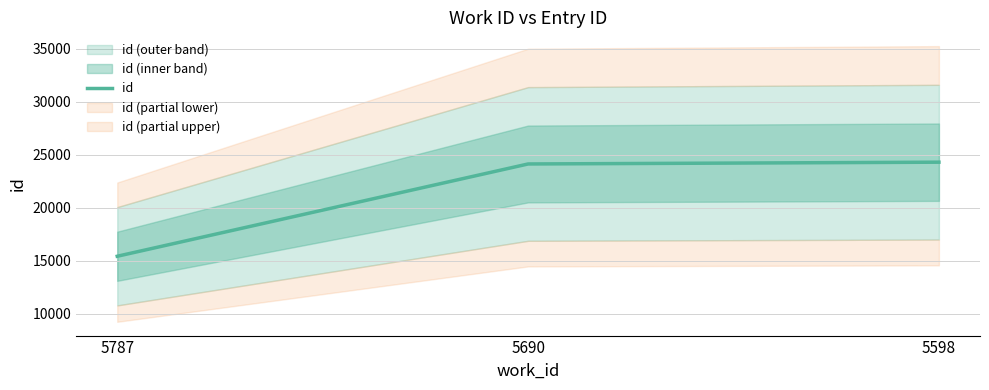

Rank the categories by value from highest to lowest.

5598, 5690, 5787